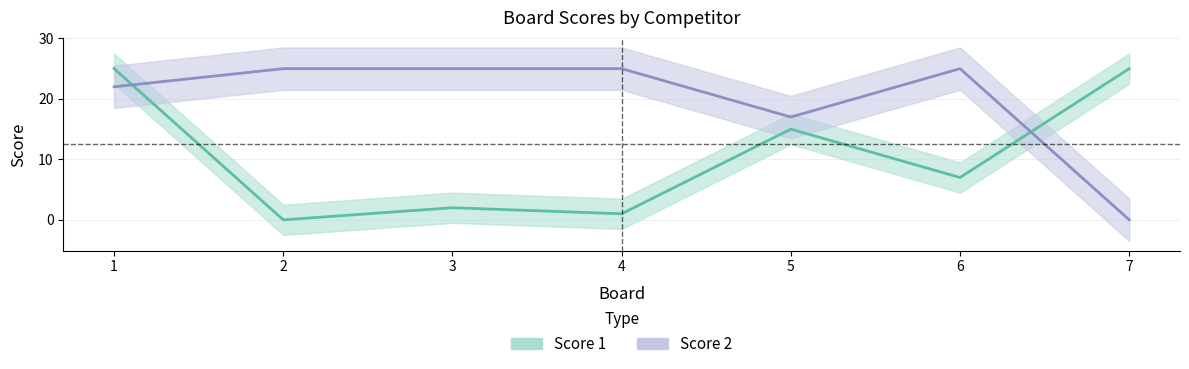

True or false: Score 2 has a value of 6 at 5.

False